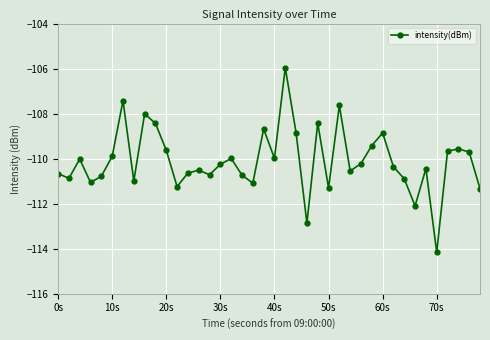

What is the maximum value shown in the chart?

-106.0